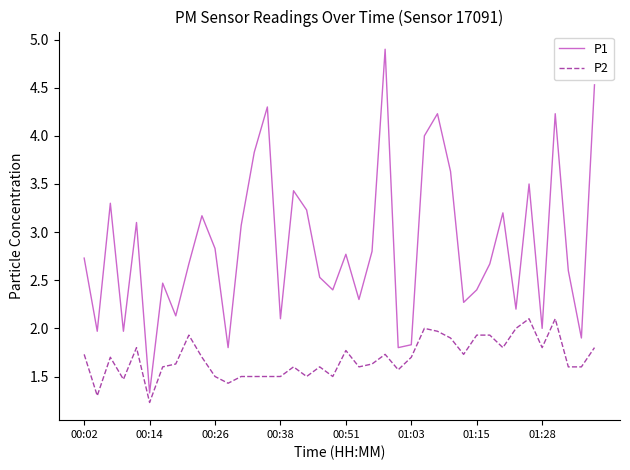

True or false: P2 and P1 cross at least once.

False